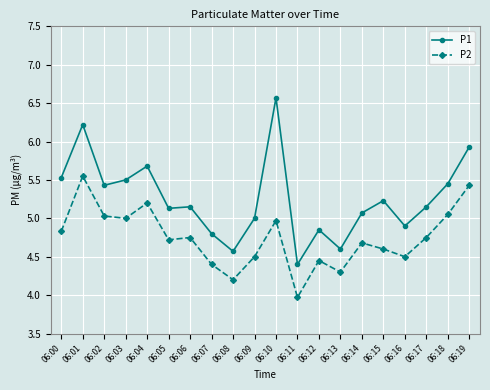

At which label does P1 reach its peak?

06:10